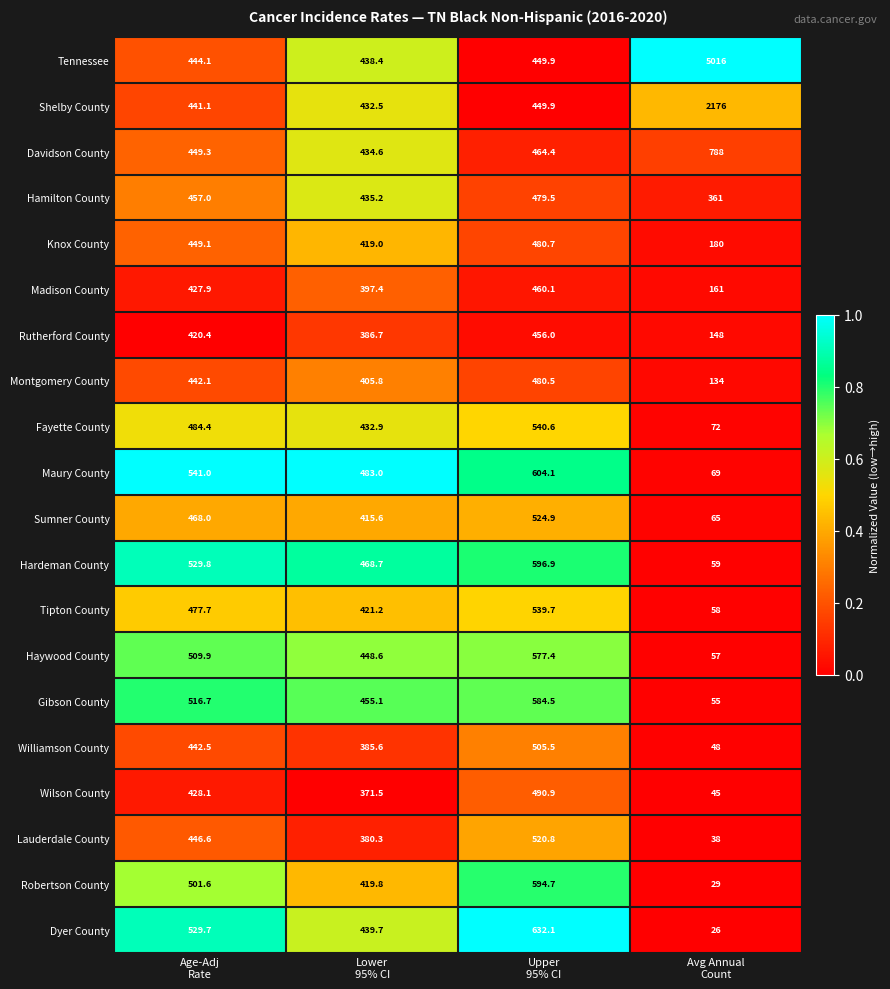

At which category does the chart reach its minimum across all series?

Avg Annual
Count